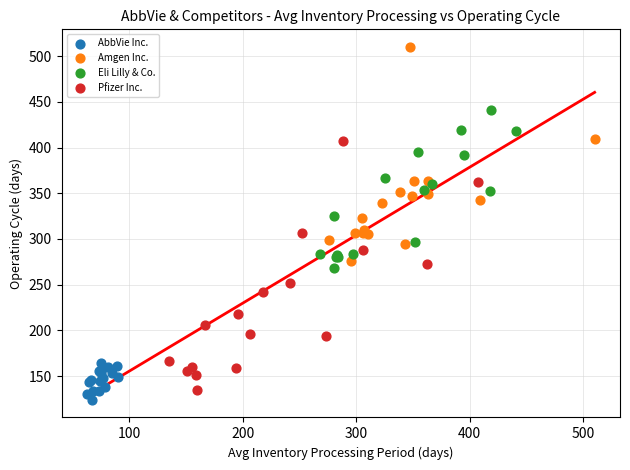

Which series reaches the maximum Y coordinate?

Amgen Inc.